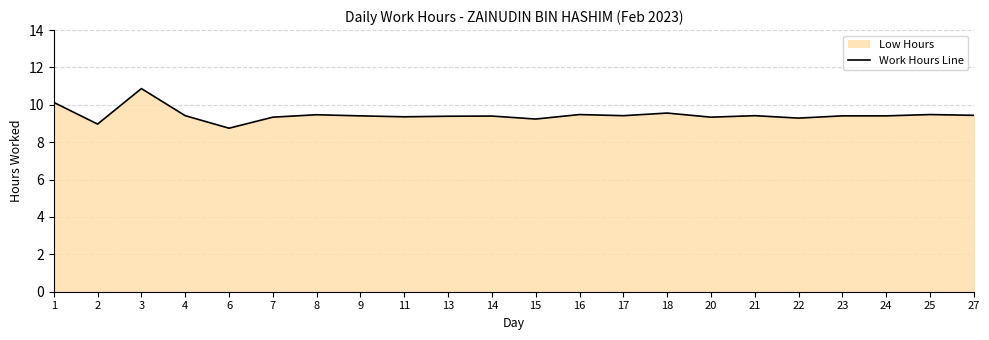

Which category has the lowest value across all series?

6